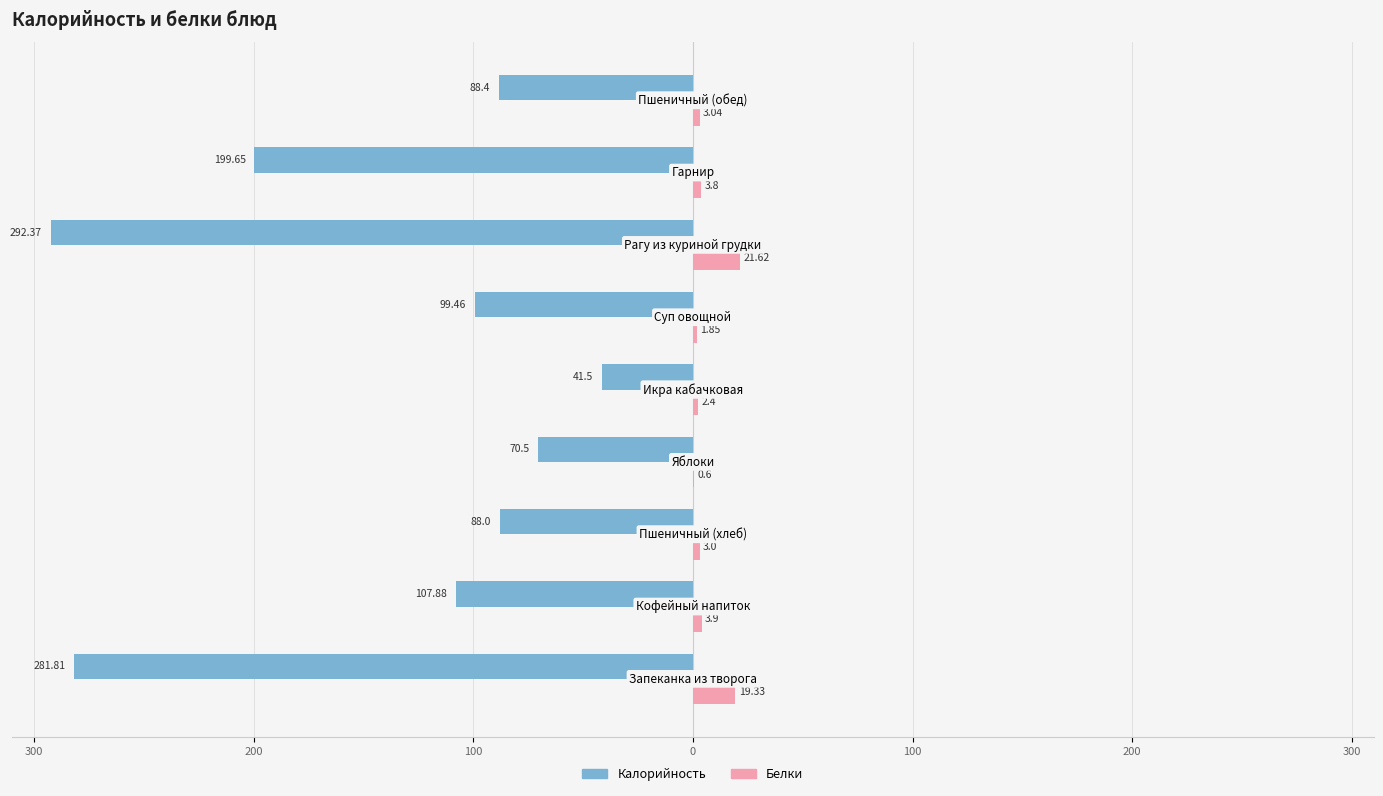

What is the difference between the maximum and minimum values in the Белки series?

21.0